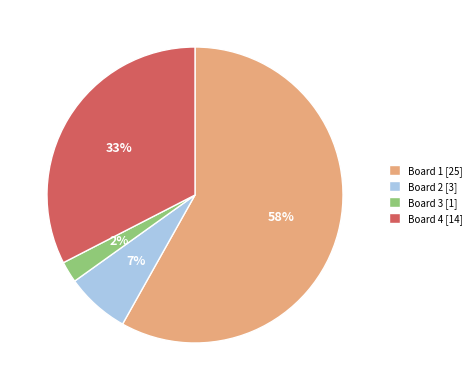

The Board 1 slice represents 58% of the pie. True or false?

True